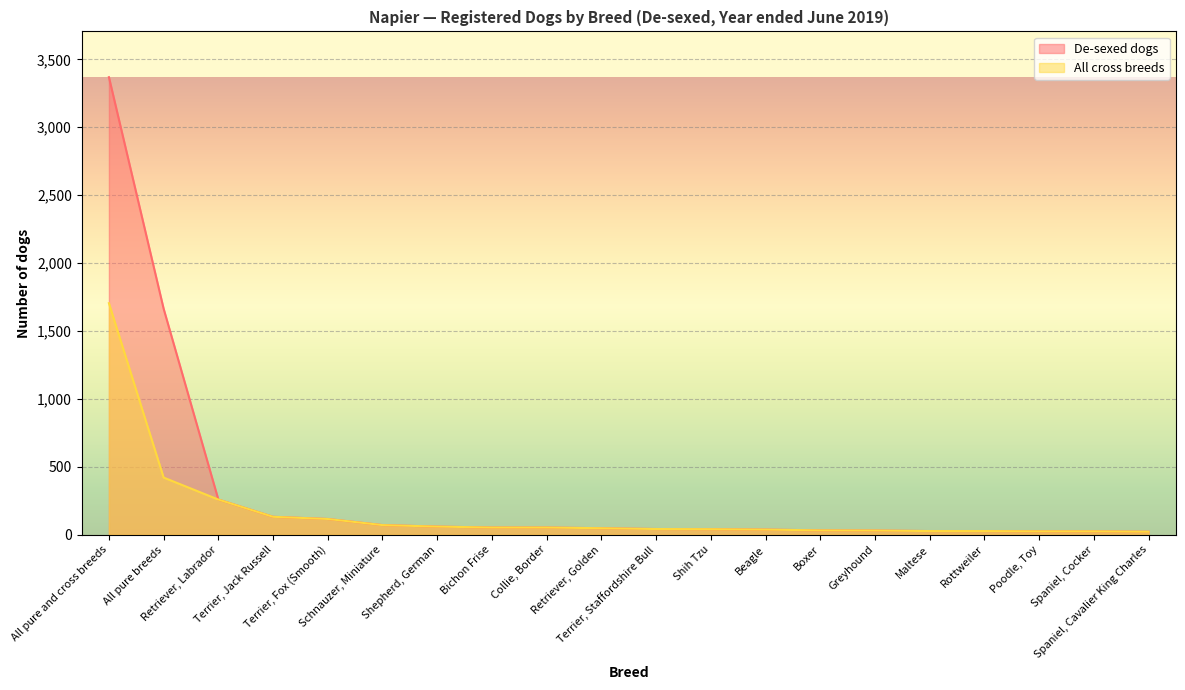

True or false: All cross breeds has more than 2 points higher than both neighbors.

False